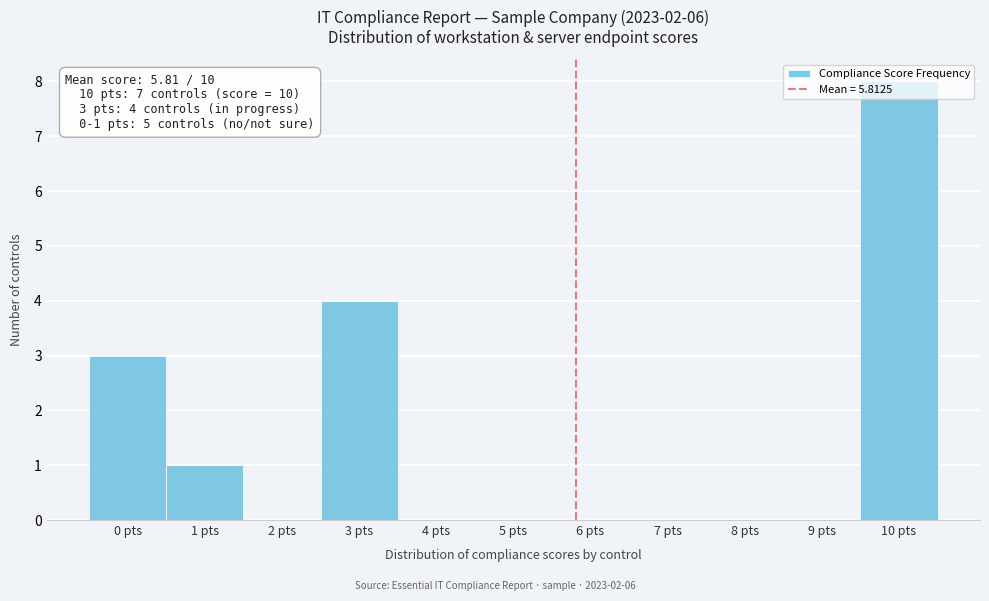

What is the change in value from 5 pts to 10 pts?

+8